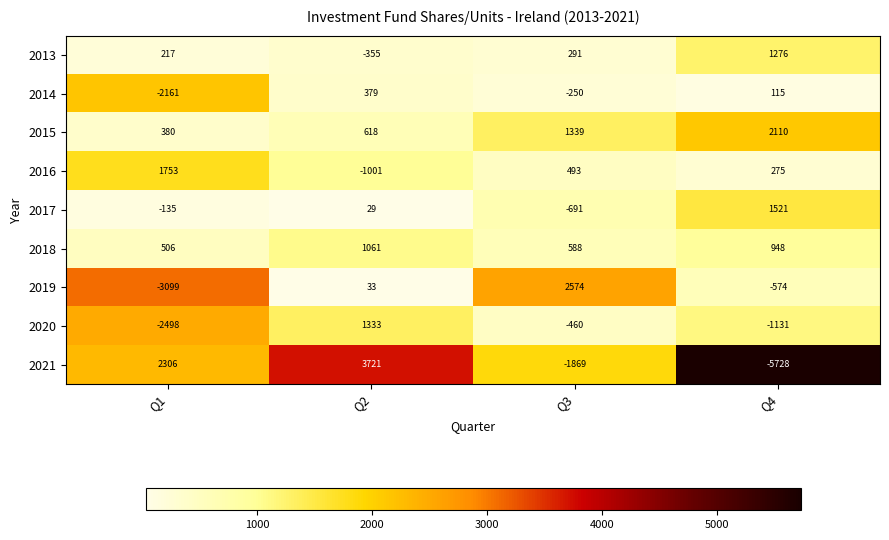

Where is 2019 nearest to the value -262?

Q2